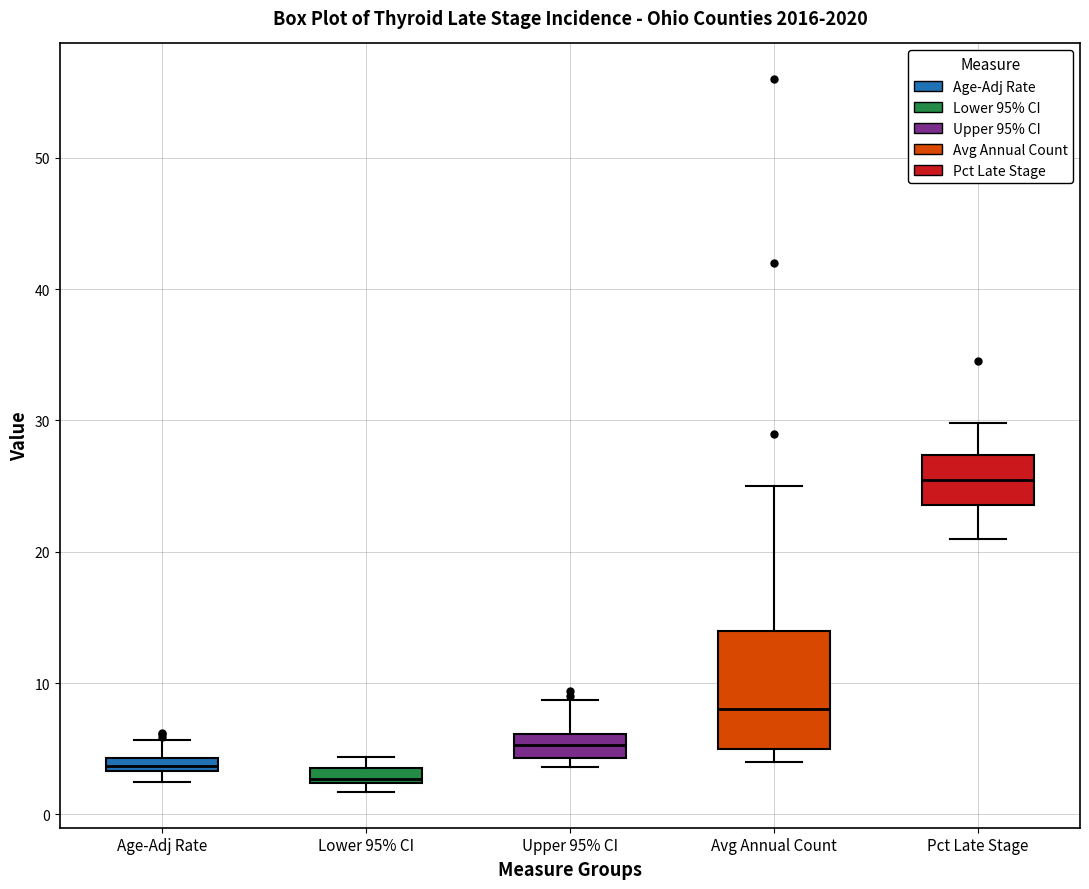

Comparing the boxes themselves (not the whiskers), which one is the tallest?

Avg Annual Count